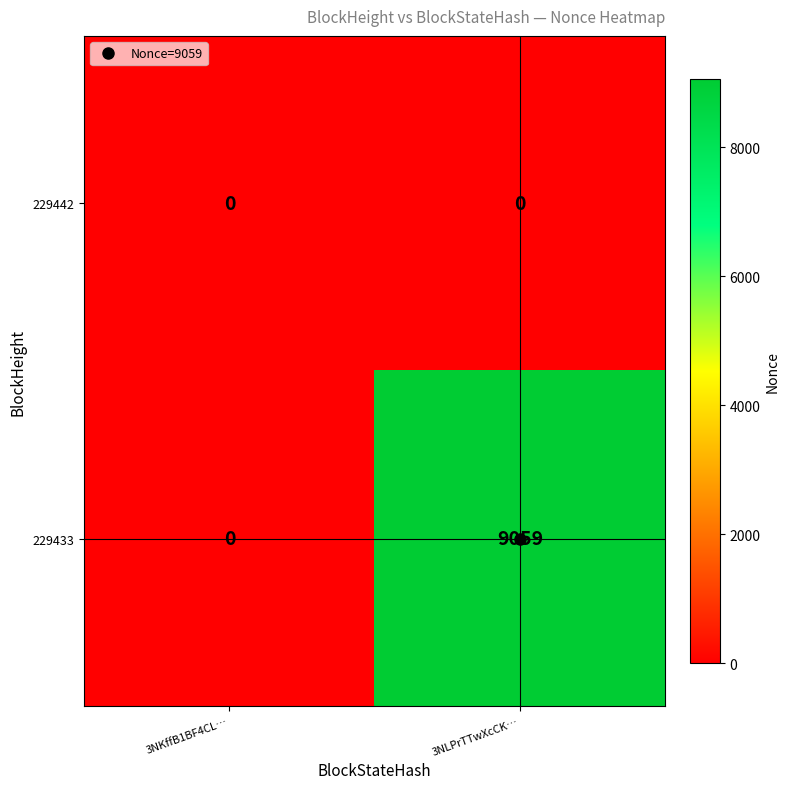

The 229442 series shows 0 at 3NKffB1BF4CL…. True or false?

True